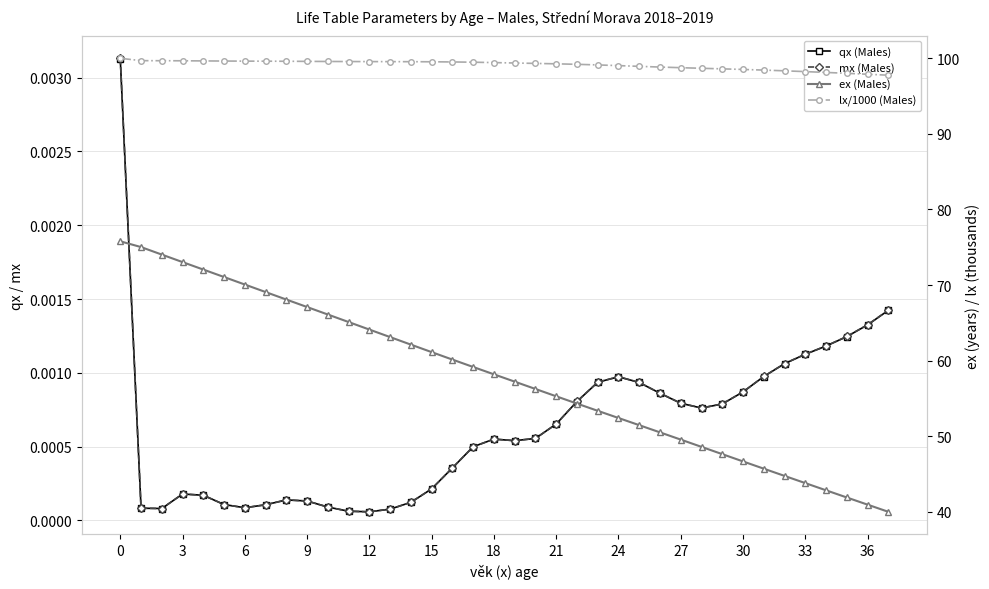

Rank the series by their maximum value, from highest to lowest.

lx/1000 (Males), ex (Males), mx (Males), qx (Males)